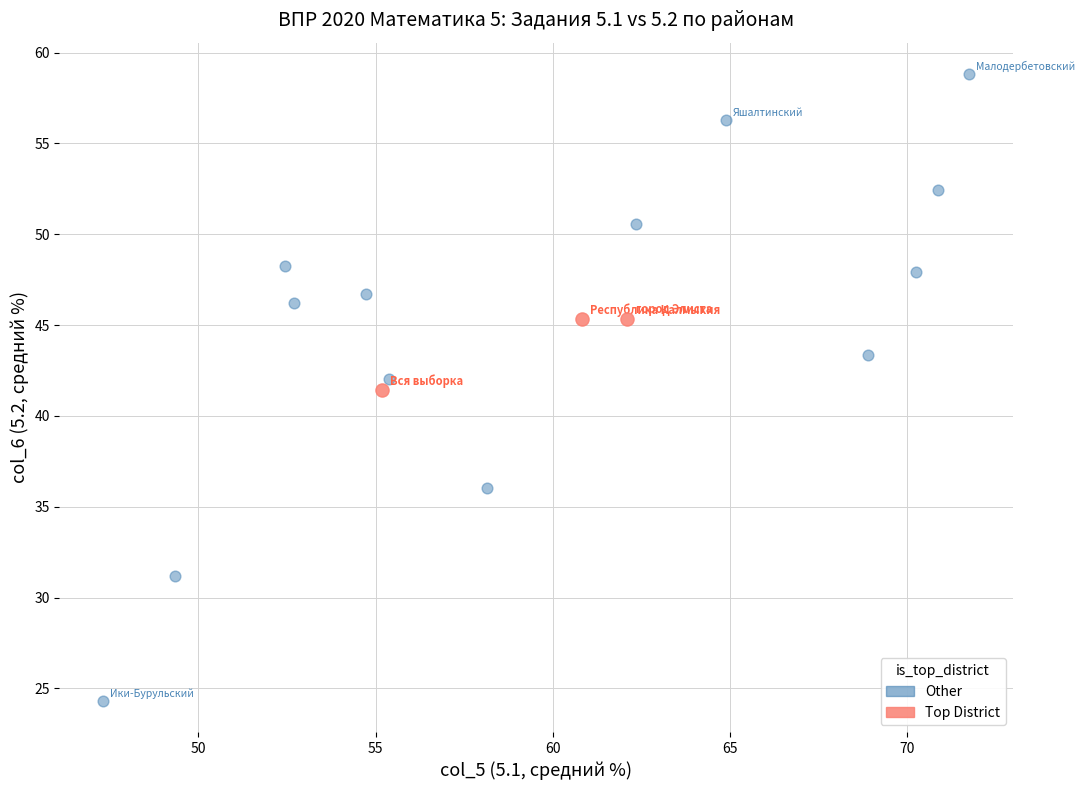

What are all the series names shown in the legend?

Other, Top District